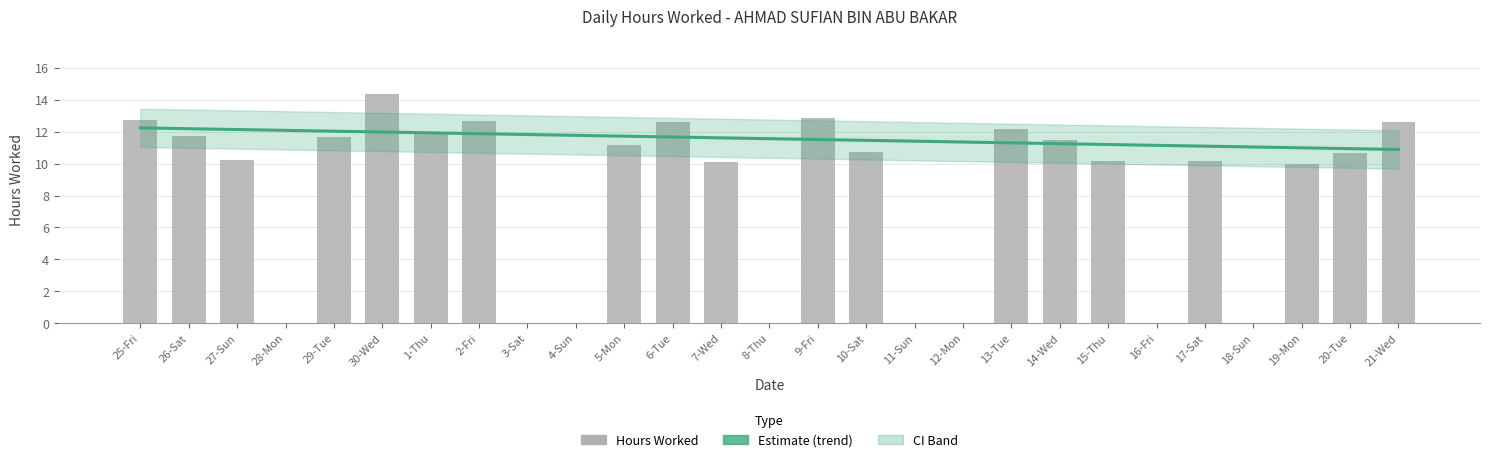

At which label is the value closest to 7?

19-Mon